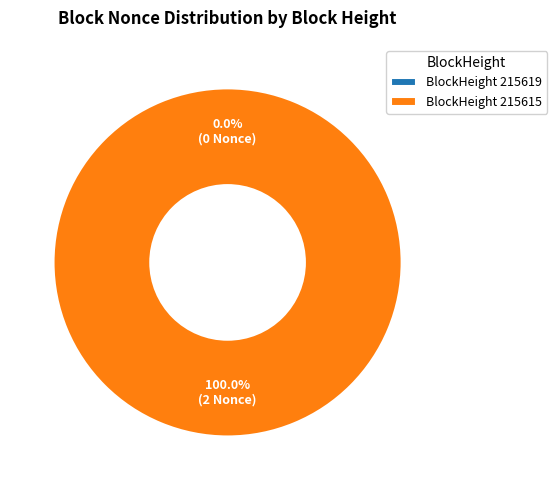

Is it true that 215615 is 93% of the pie?

False